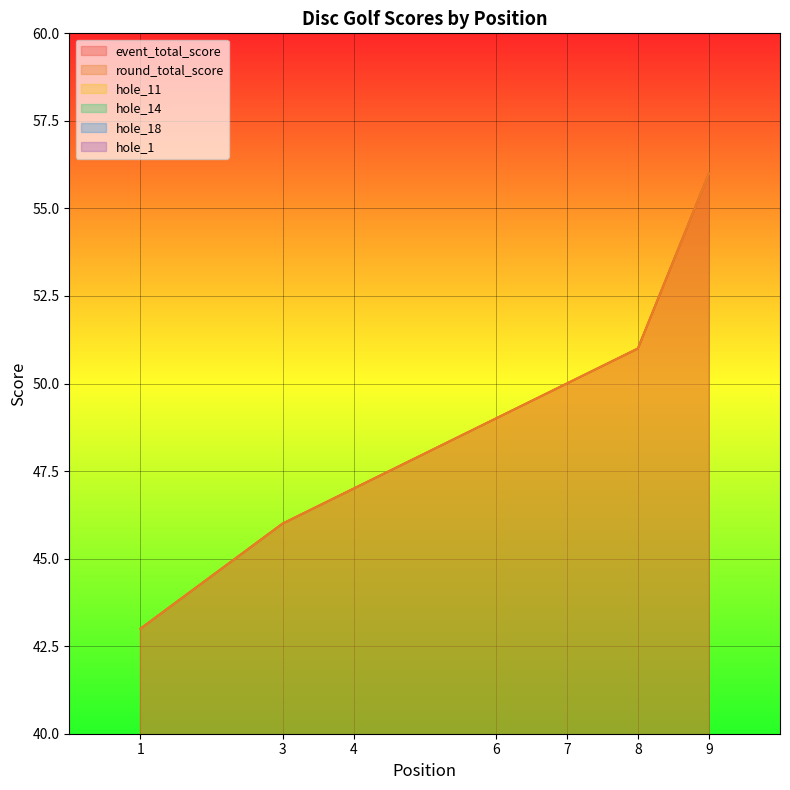

Which category has the lowest value in the hole_14 series?

1